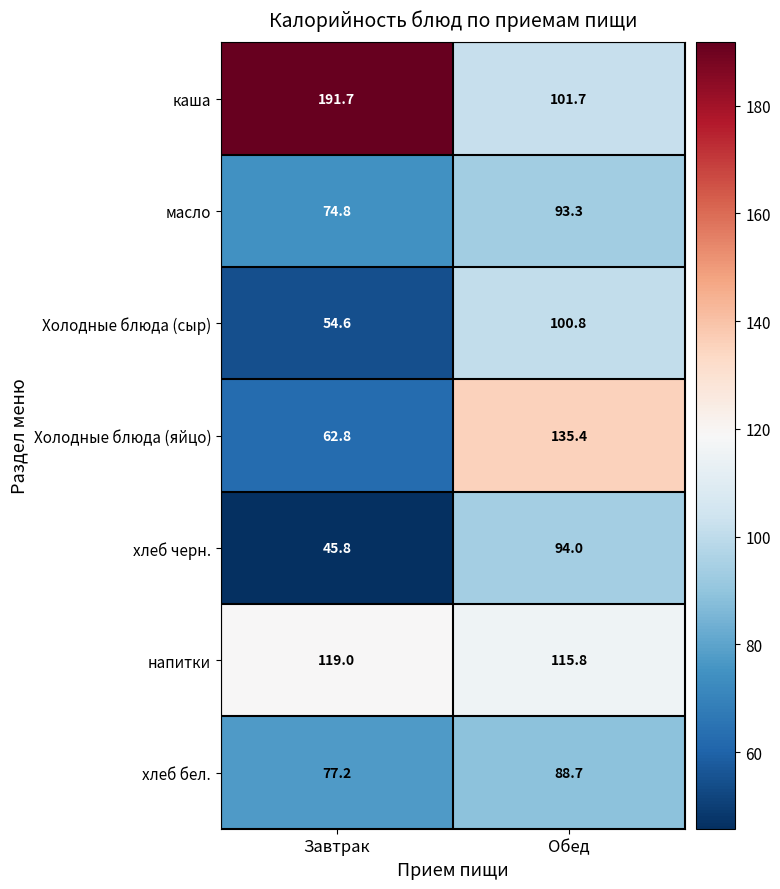

Where is каша nearest to the value 146?

Обед